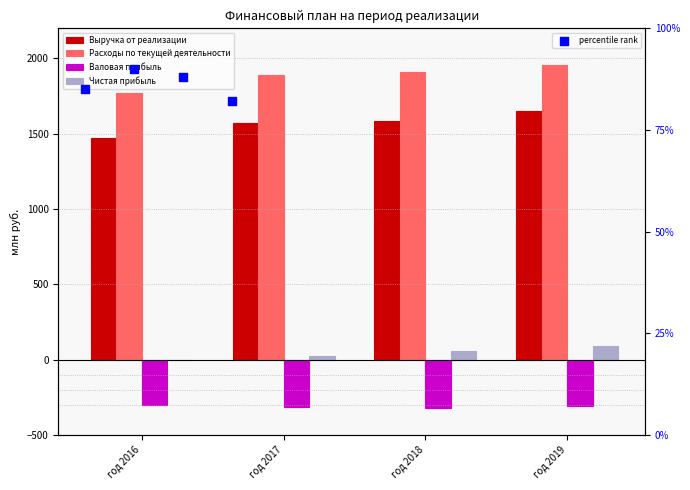

What are all the series names shown in the legend?

Выручка от реализации, Расходы по текущей деятельности, Валовая прибыль, Чистая прибыль, percentile rank